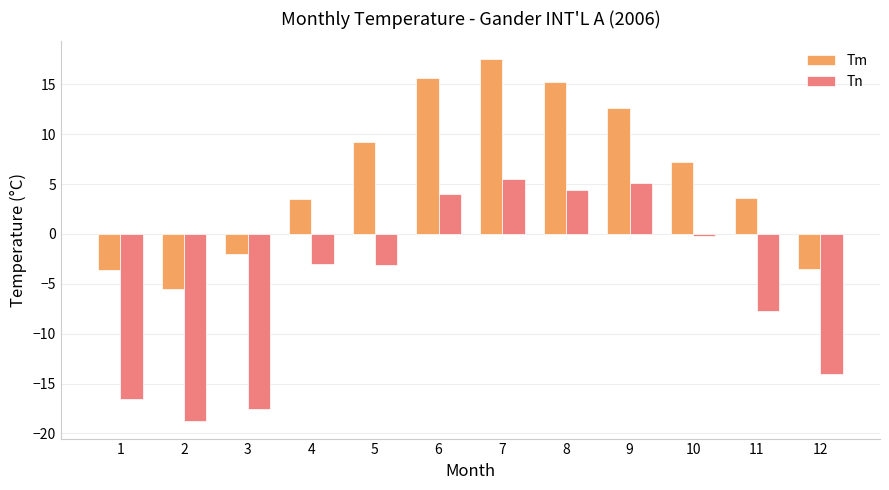

Count the number of data series in this chart.

2